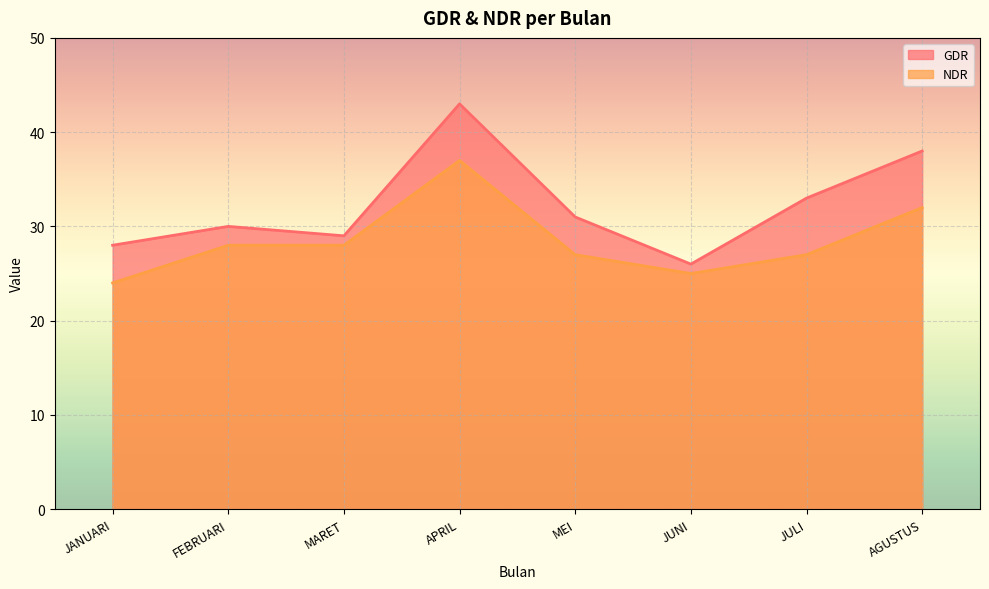

How many interior local valleys does the NDR series have?

1